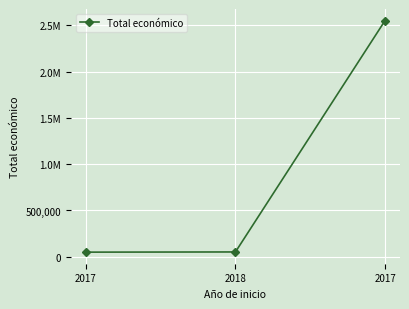

Reading left to right, list all the values displayed in this chart.

2017=50000	2018=52055	2017=2551609